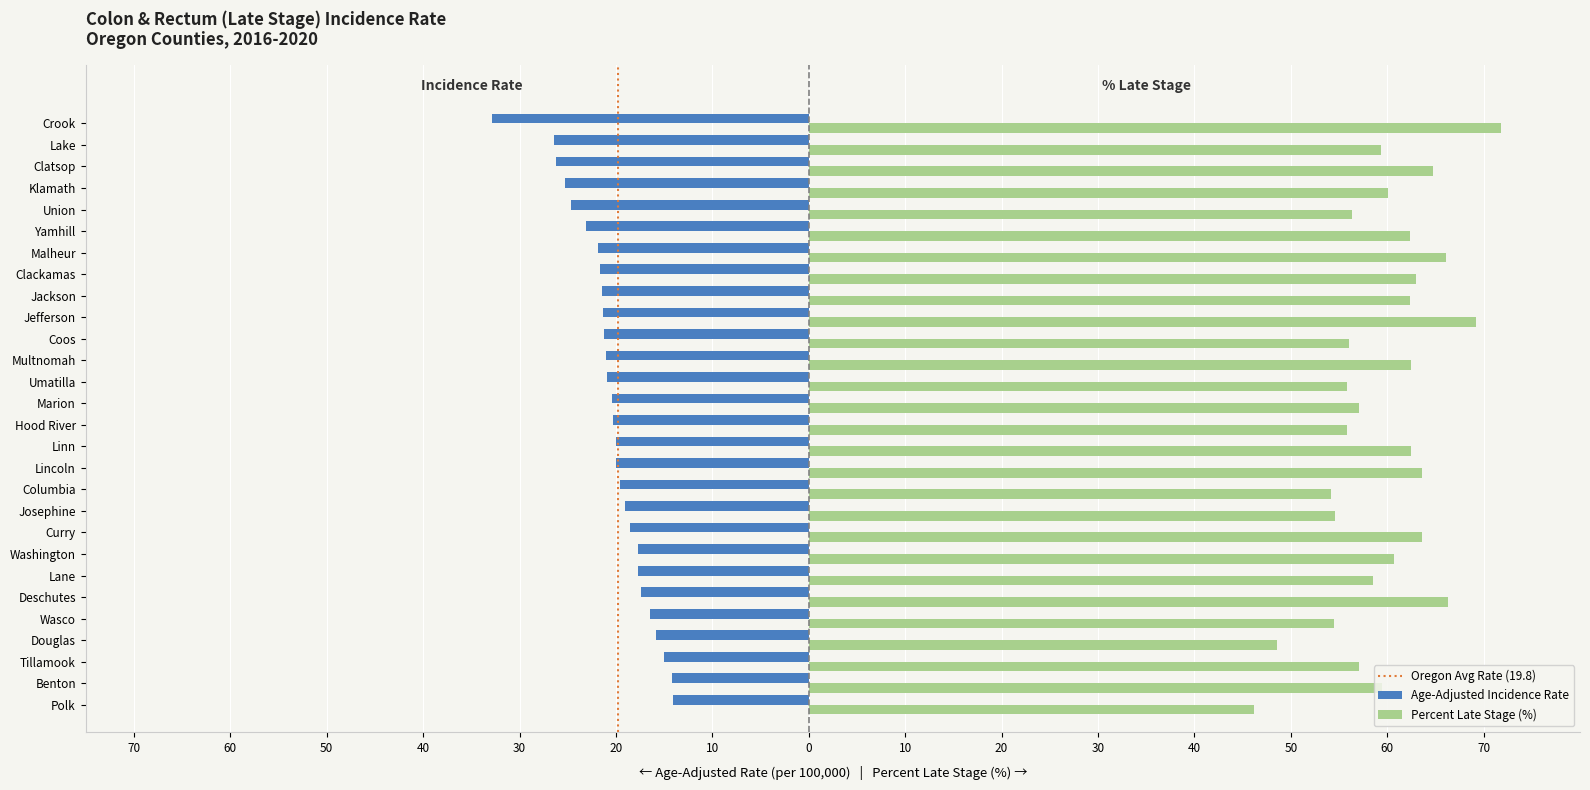

Between Hood River and Benton, which series saw the biggest shift?

Age-Adjusted Rate